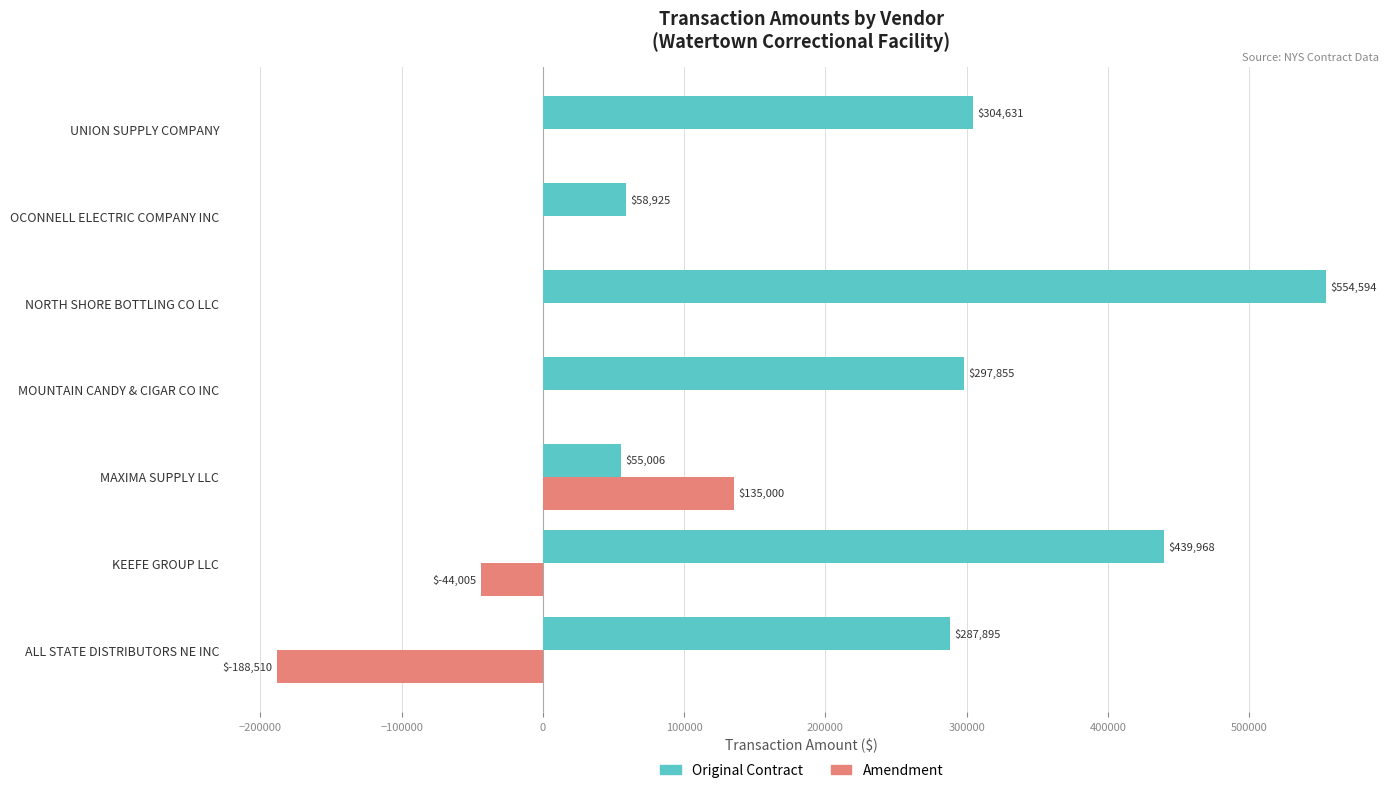

At which category is the sum across all series the highest?

NORTH SHORE BOTTLING CO LLC